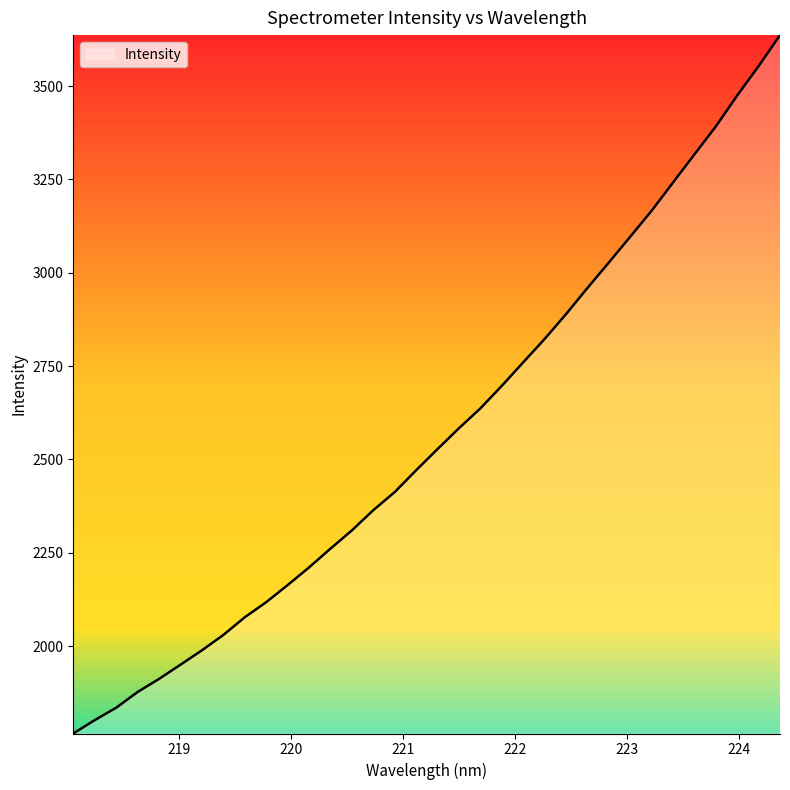

What is the difference between the maximum and minimum values?

1870.6